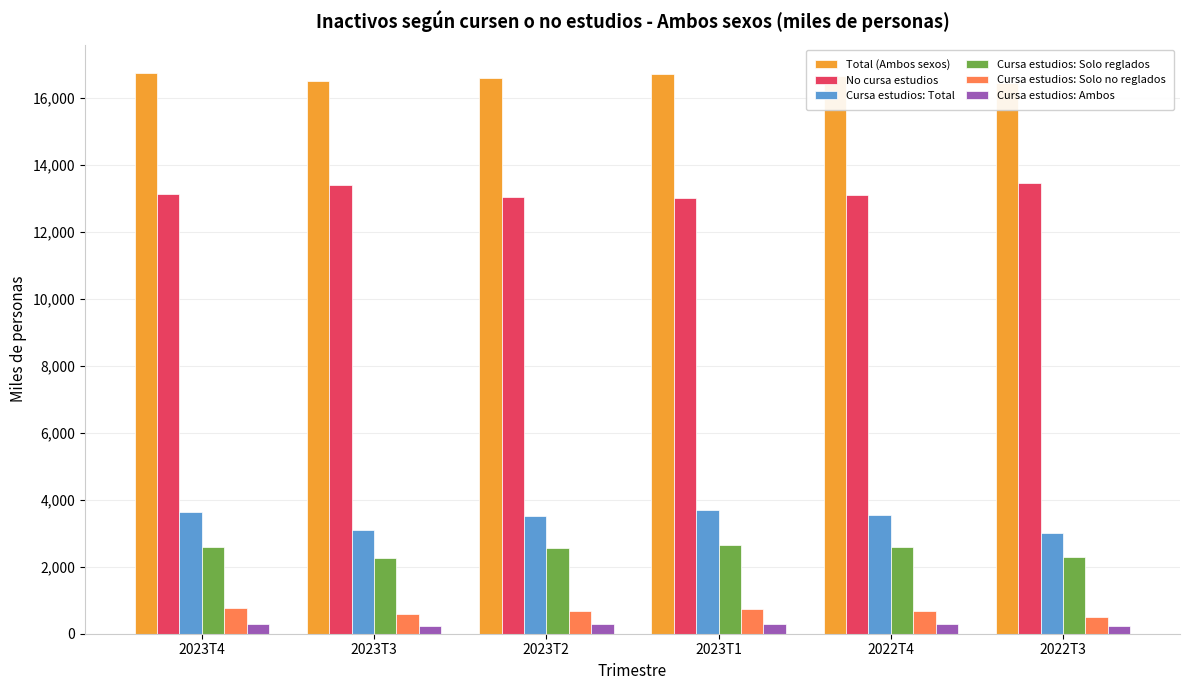

What are all the series names shown in the legend?

Total (Ambos sexos), No cursa estudios, Cursa estudios: Total, Cursa estudios: Solo reglados, Cursa estudios: Solo no reglados, Cursa estudios: Ambos